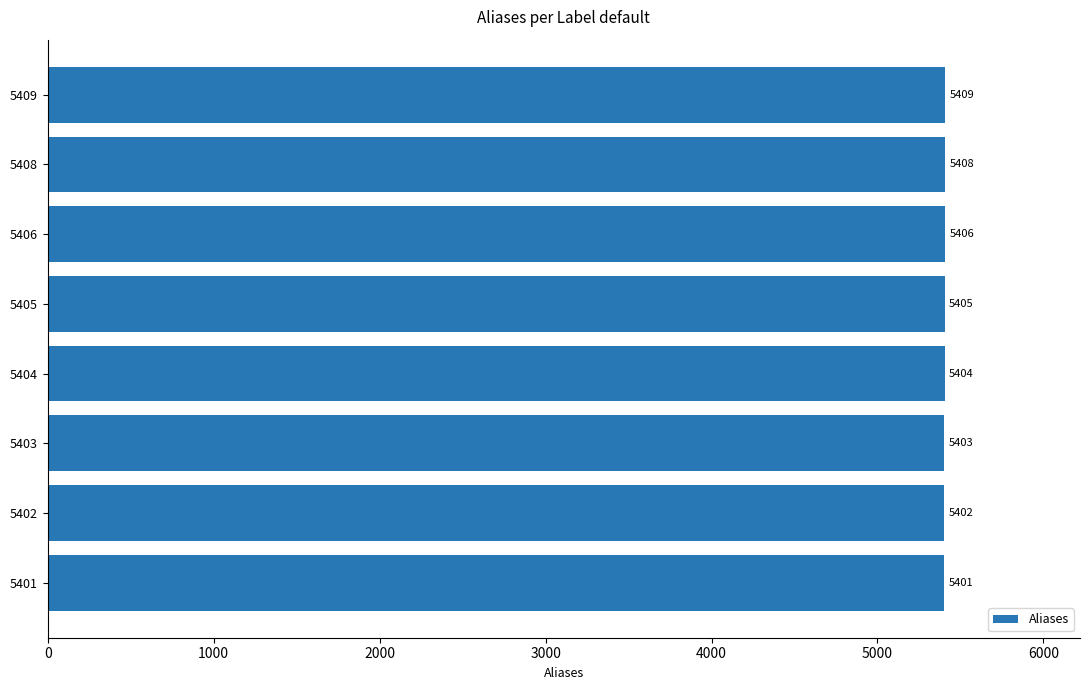

List the labels in order of value, largest first.

5409, 5408, 5406, 5405, 5404, 5403, 5402, 5401